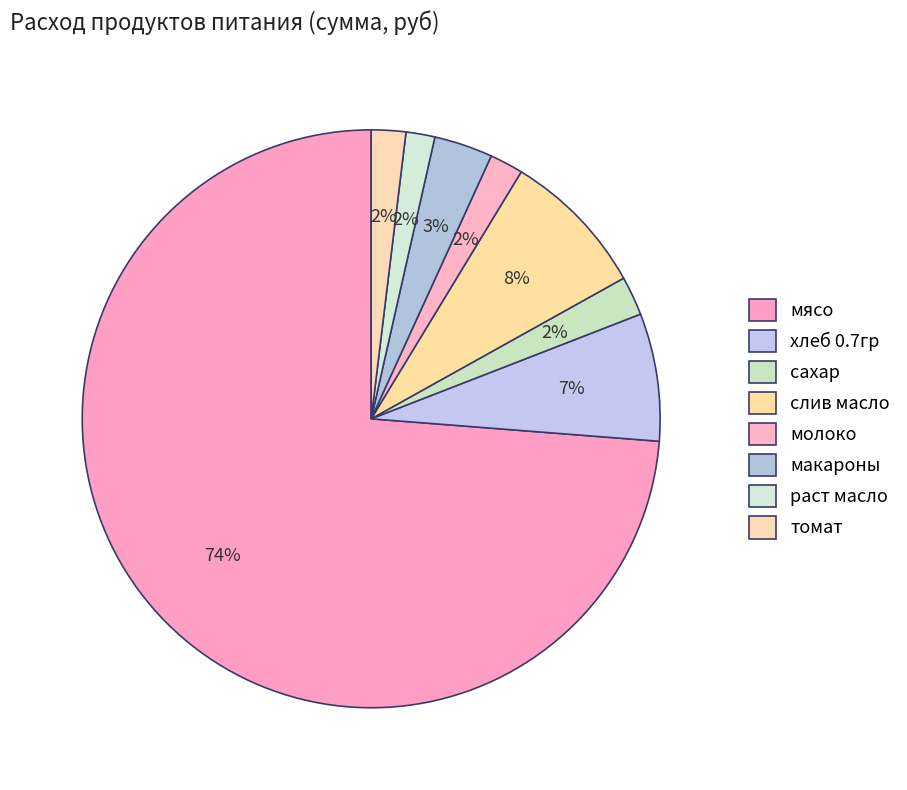

How many slices are in this pie chart?

8